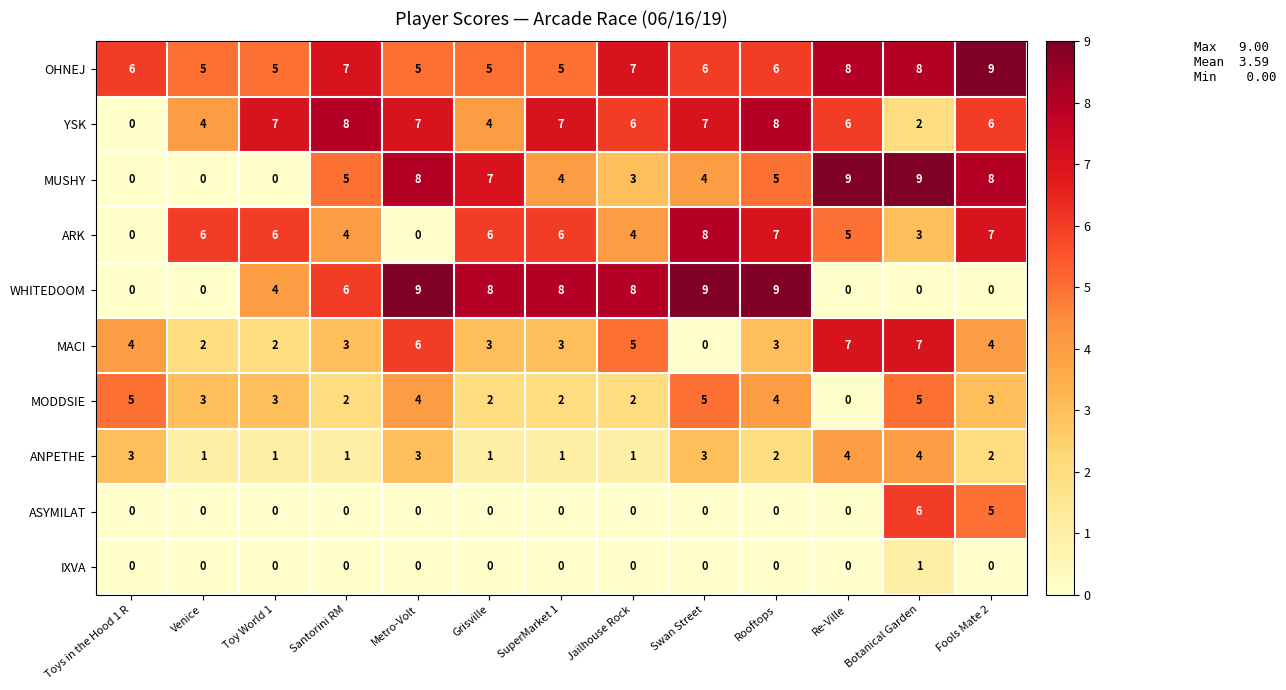

How many ASYMILAT values are between 0 and 1?

11